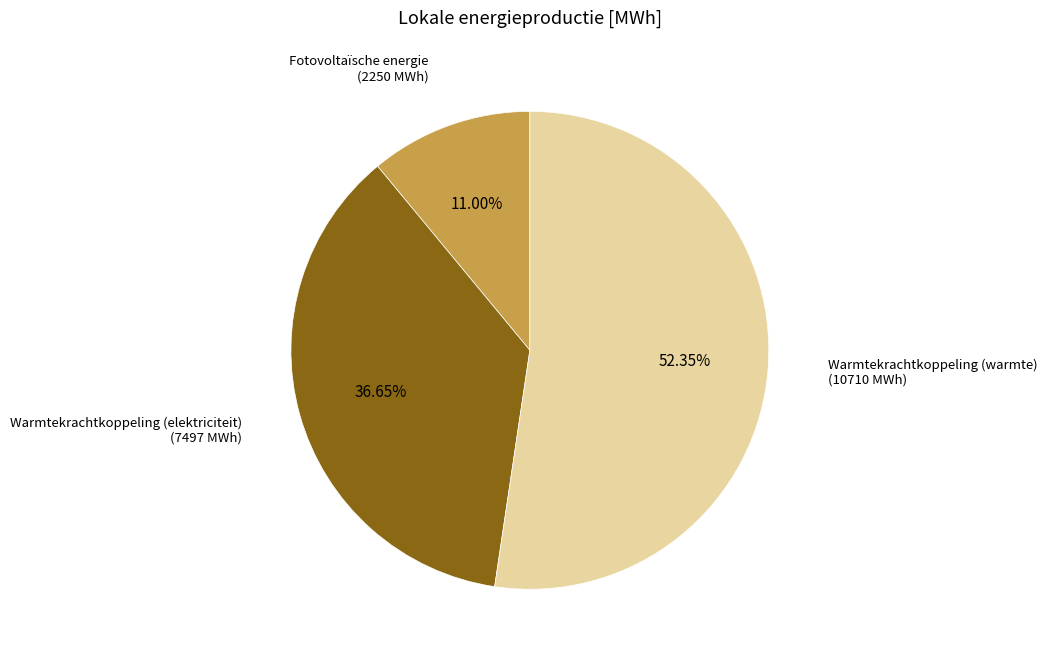

Is there a majority slice in this chart?

Yes